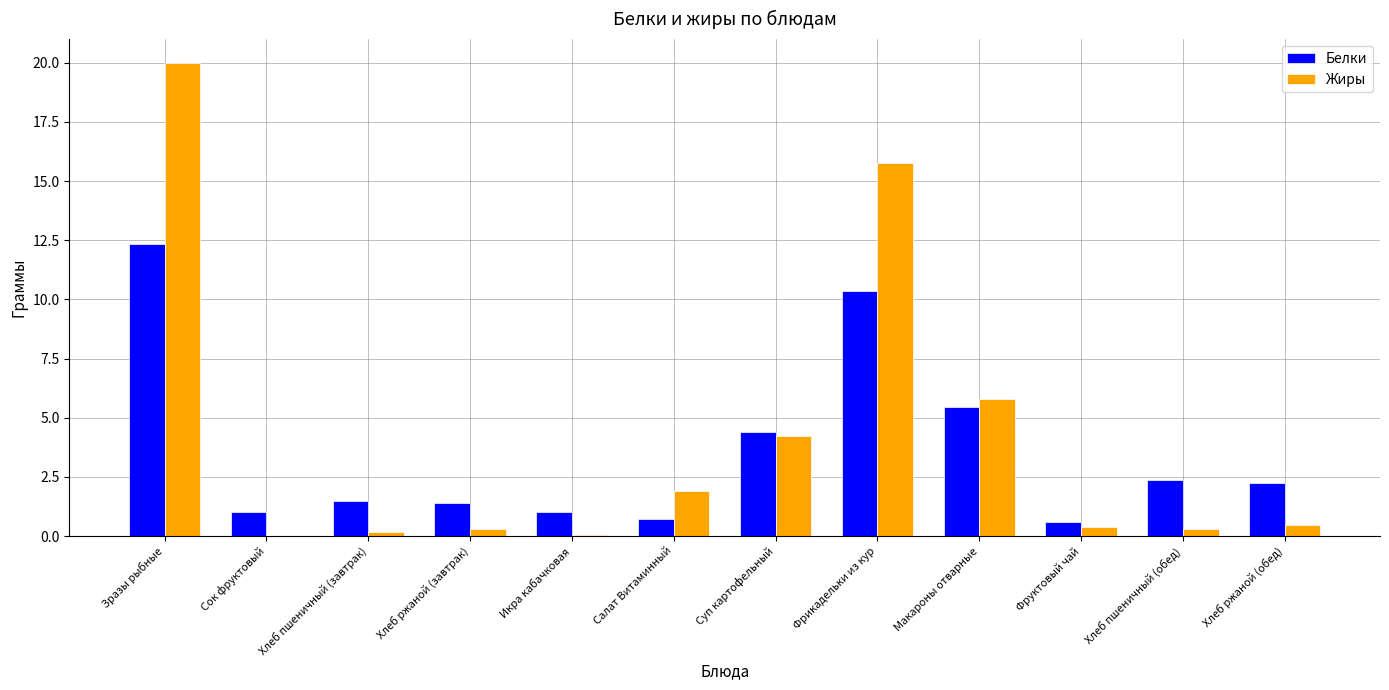

Which series has the widest spread of values?

Жиры